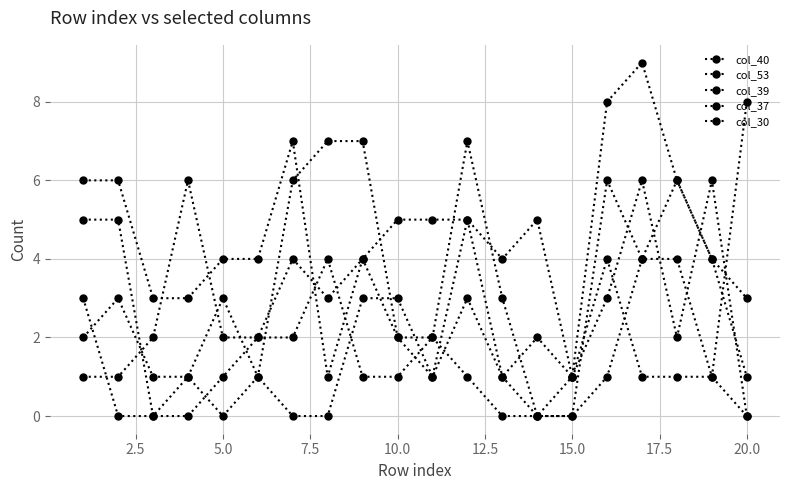

Does the chart have visible grid lines?

Yes